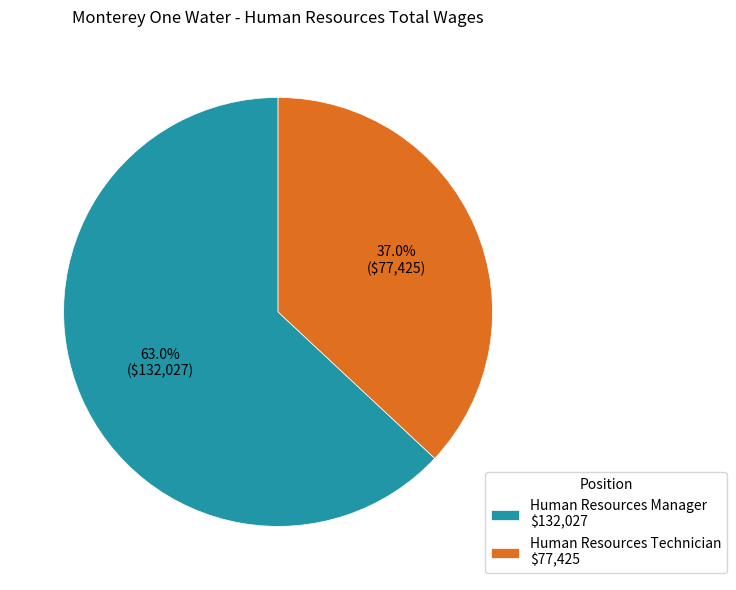

To the nearest percent, what percentage of the pie is Human Resources Technician?

37%